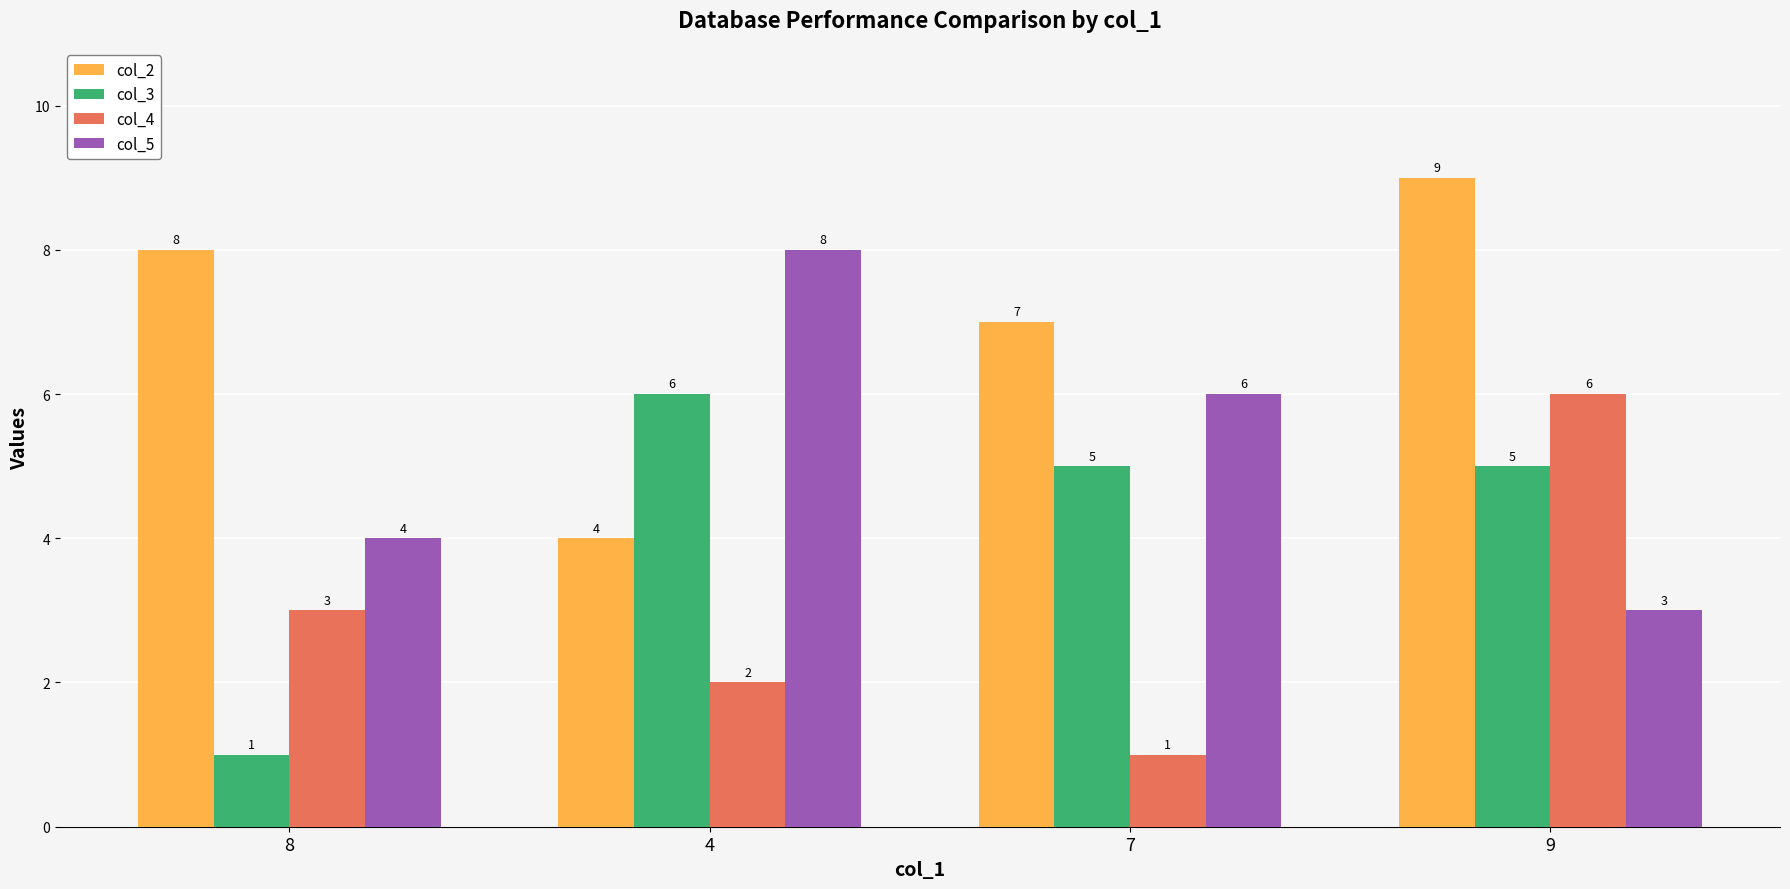

What is the difference between the col_2 values at 8 and 7?

1